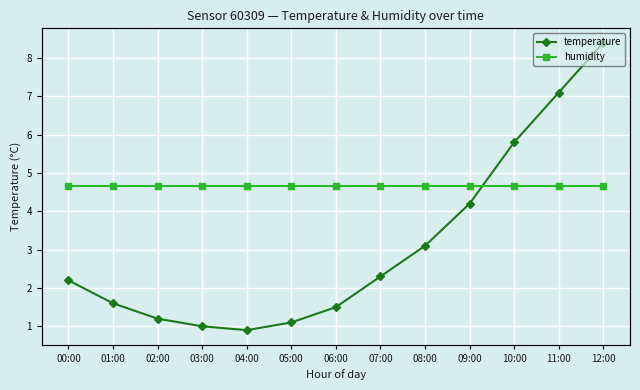

At how many categories does at least one series exceed 7?

2